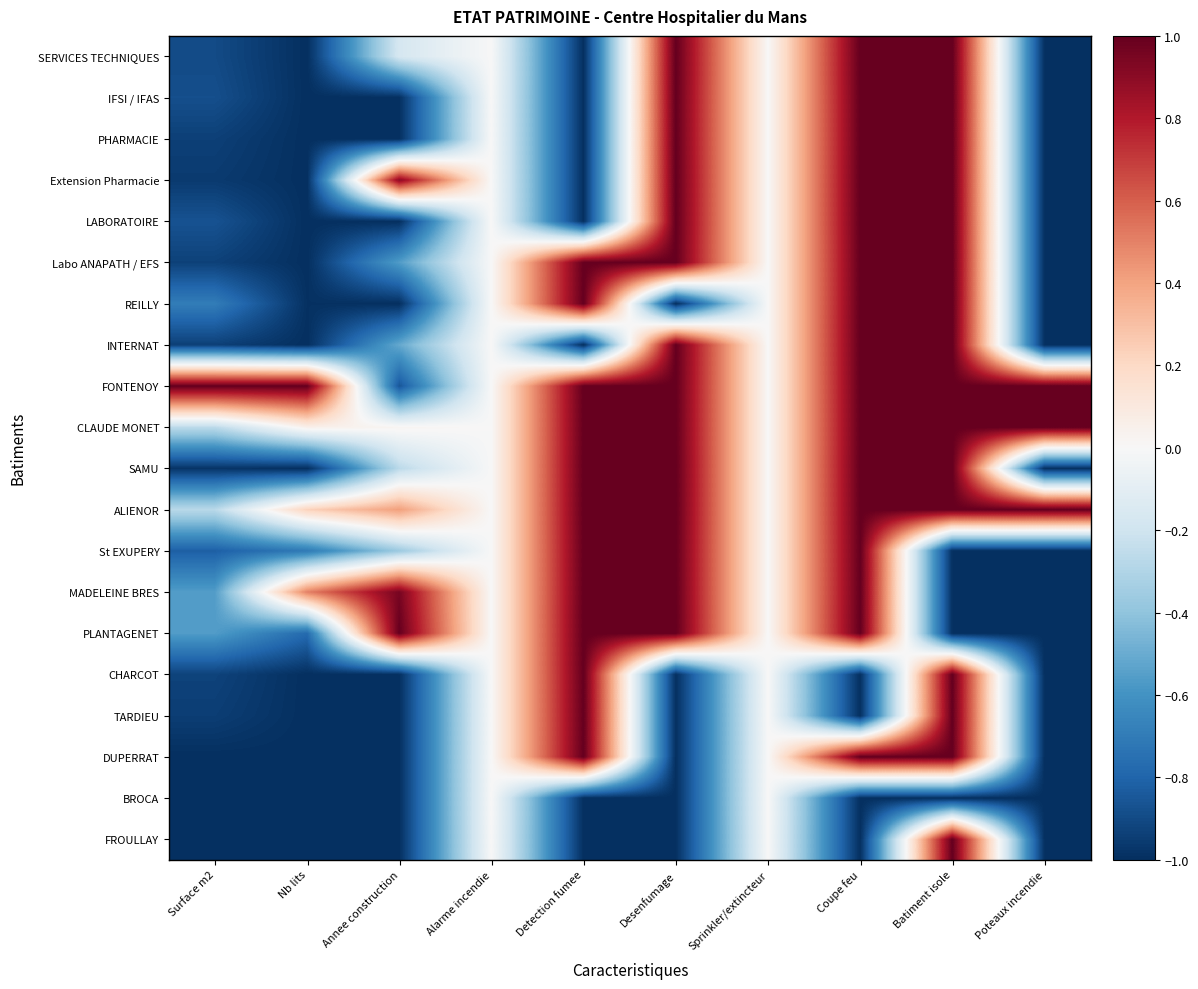

What is the difference between the highest and lowest values at Nb lits?

2.0